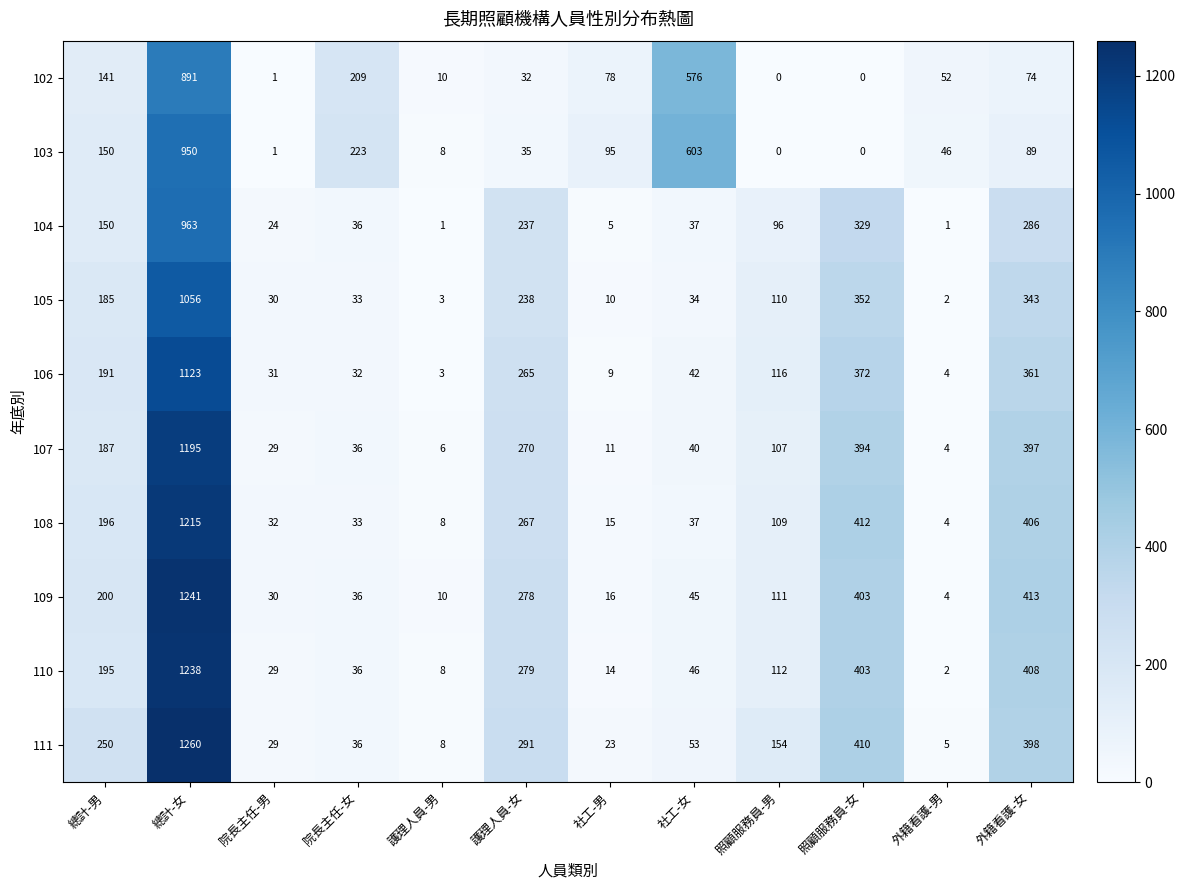

How many positive values does the 102 series have?

10